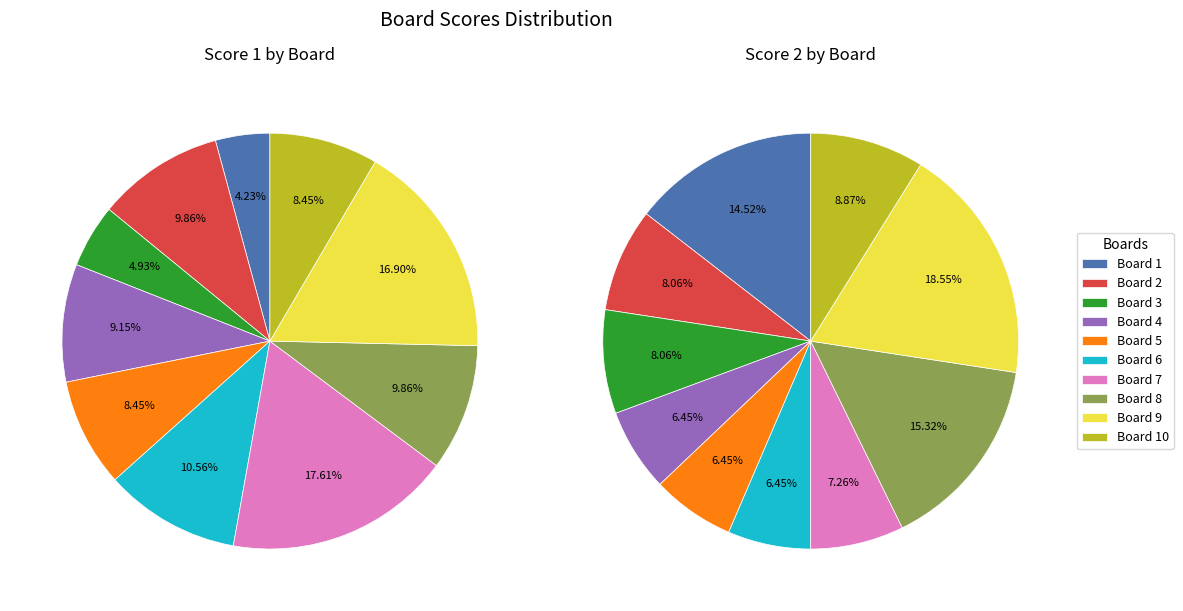

Count the number of slices in the pie.

10